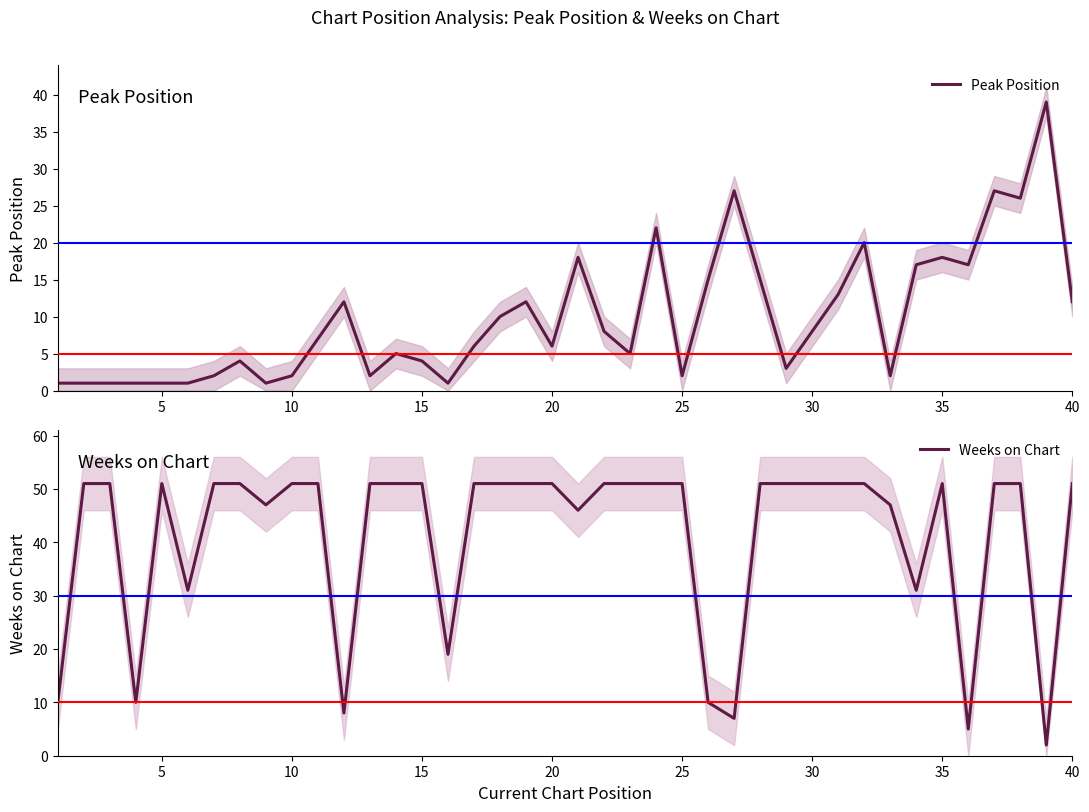

How many interior local valleys does the Peak Position series have?

10